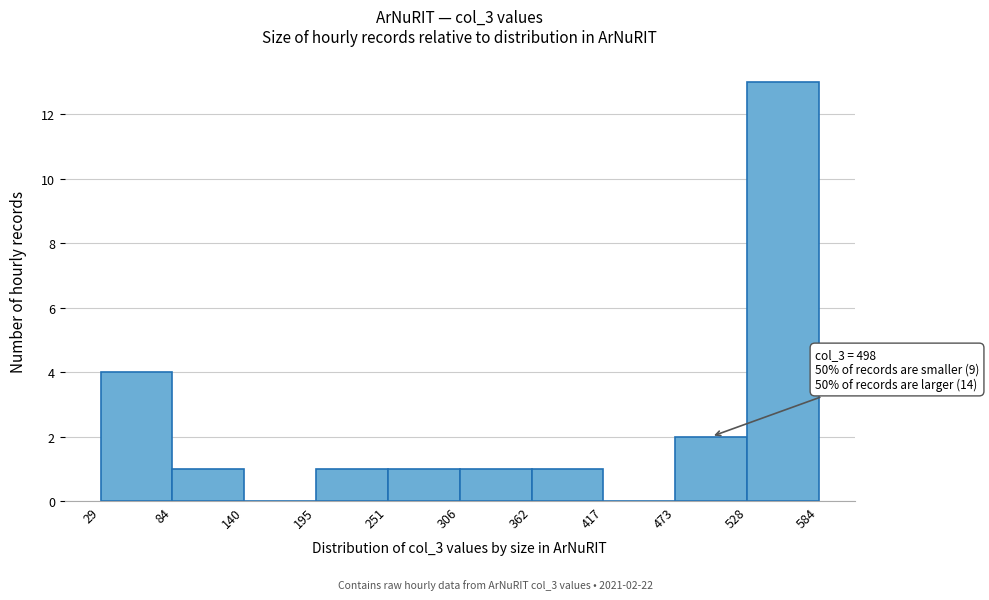

Which range on the x-axis has the tallest bar?

528 to 584